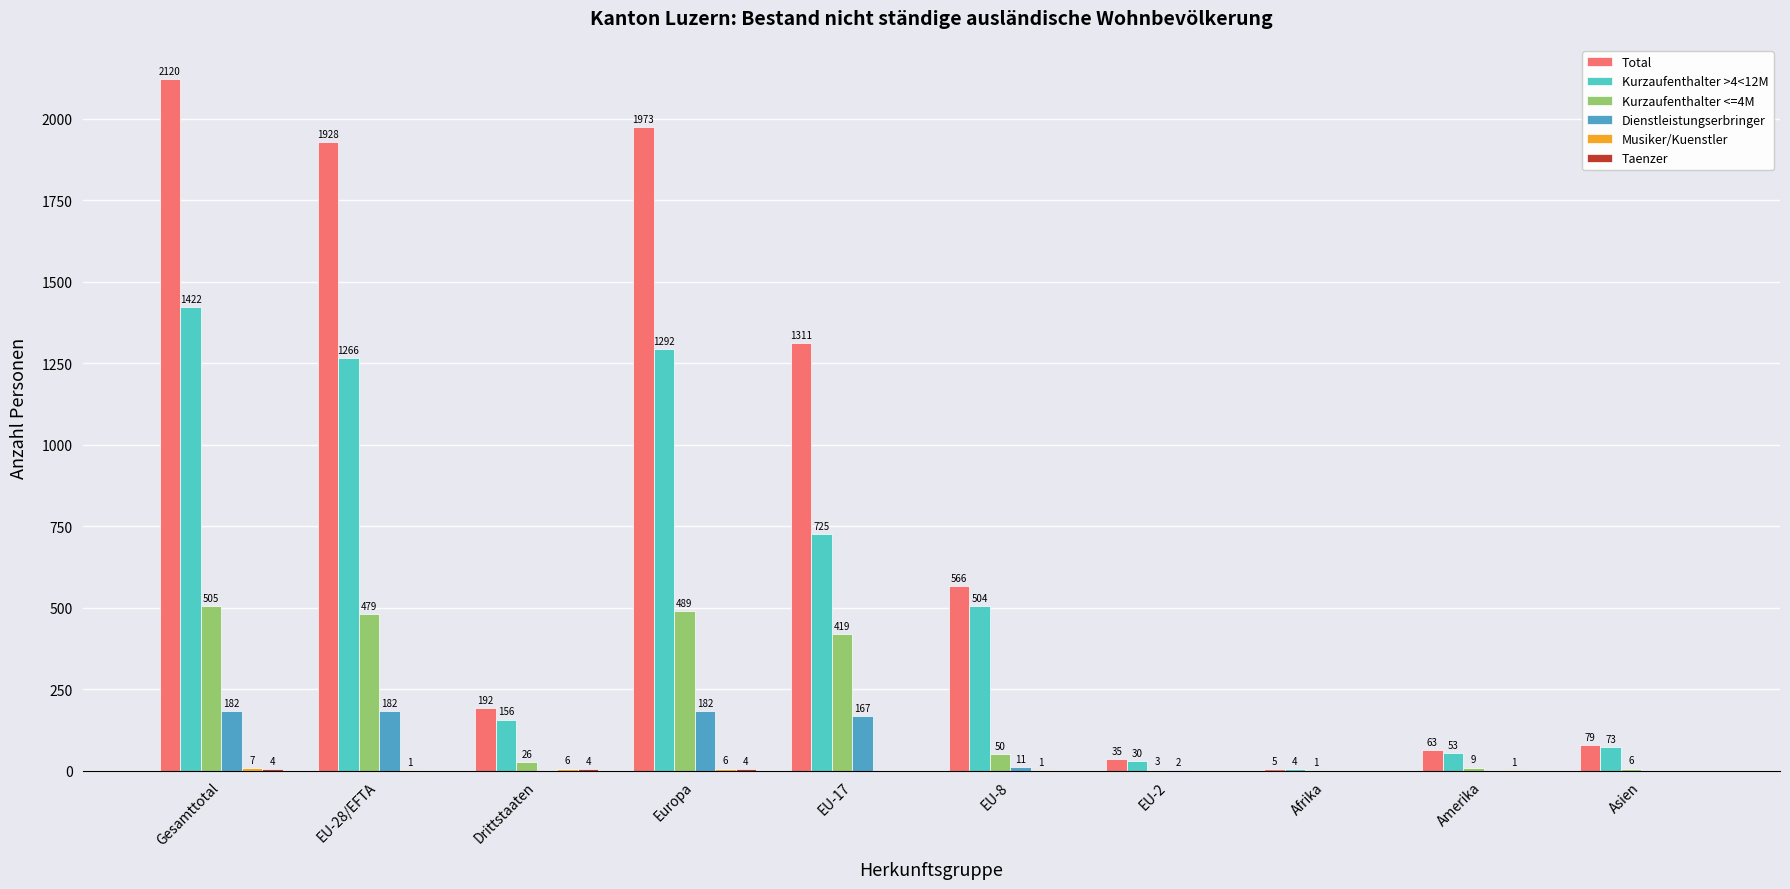

Where does the Dienstleistungserbringer series first go above 11?

Gesamttotal